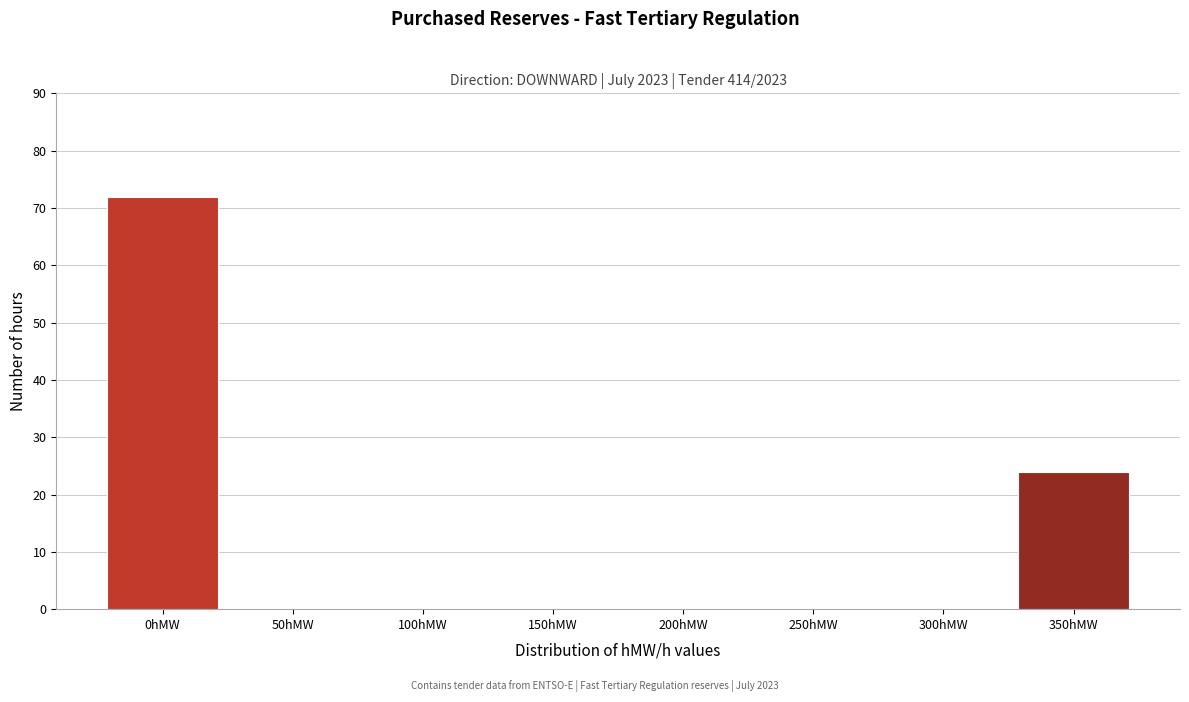

Reading left to right, list all the values displayed in this chart.

0hMW=72	50hMW=0	100hMW=0	150hMW=0	200hMW=0	250hMW=0	300hMW=0	350hMW=24